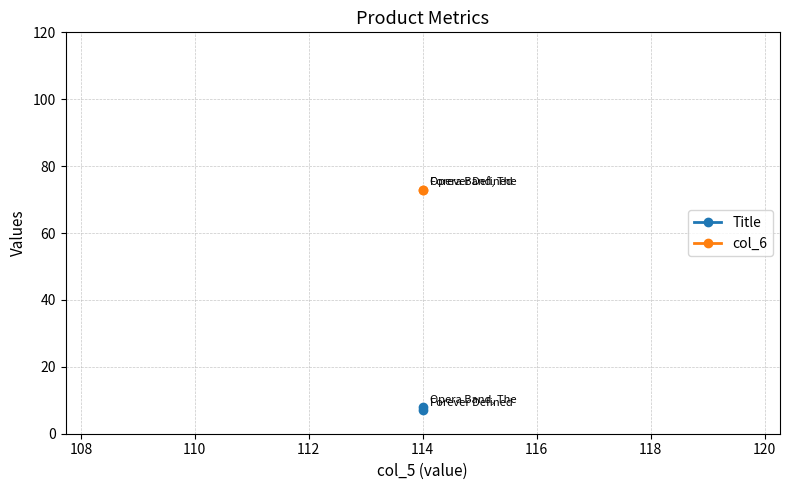

The col_6 series shows 119.7 at 114. True or false?

False